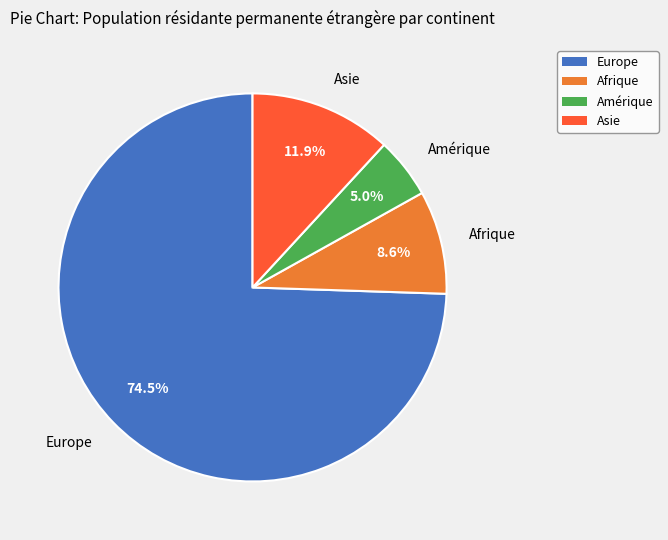

How many segments does this pie chart have?

4